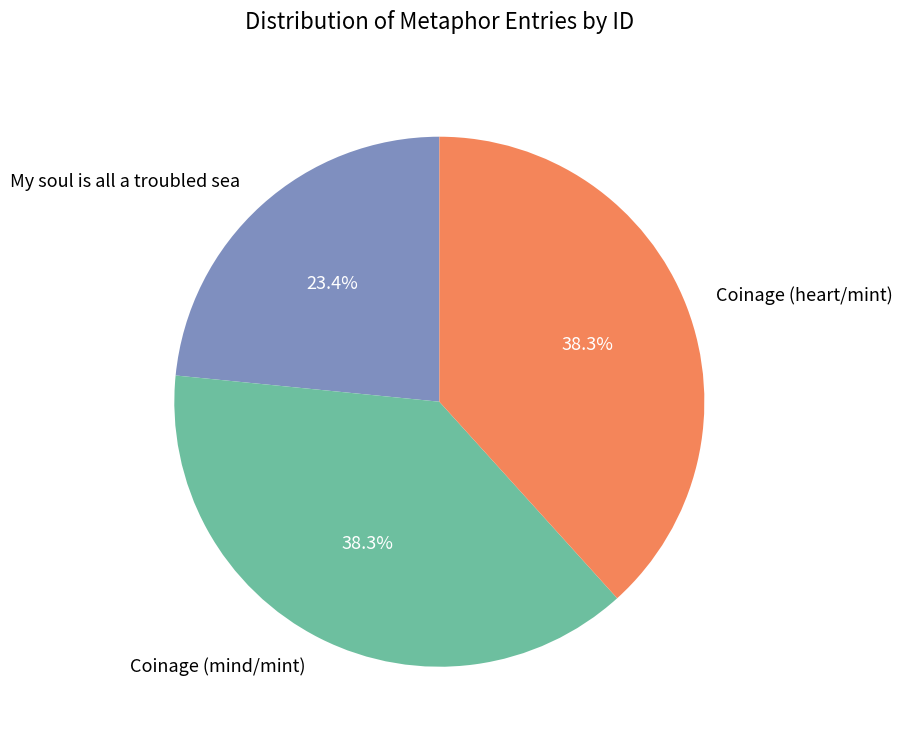

Which slice is the smallest?

My soul is all a troubled sea